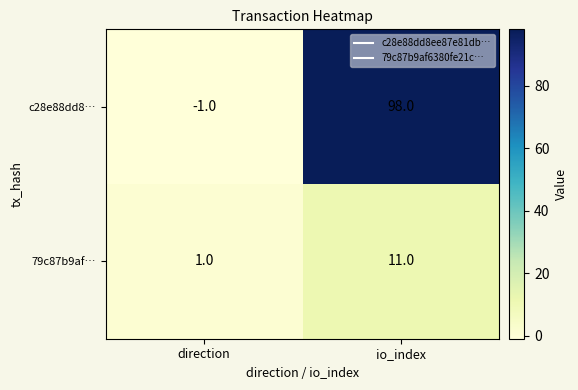

Which category has the highest value across all series?

io_index